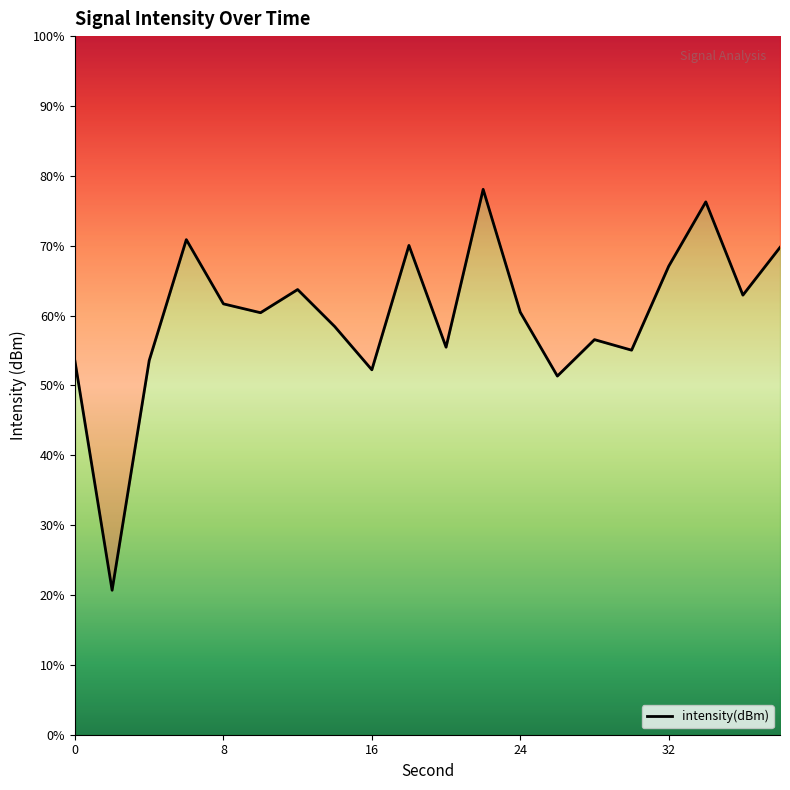

Count the number of categories in the chart.

20